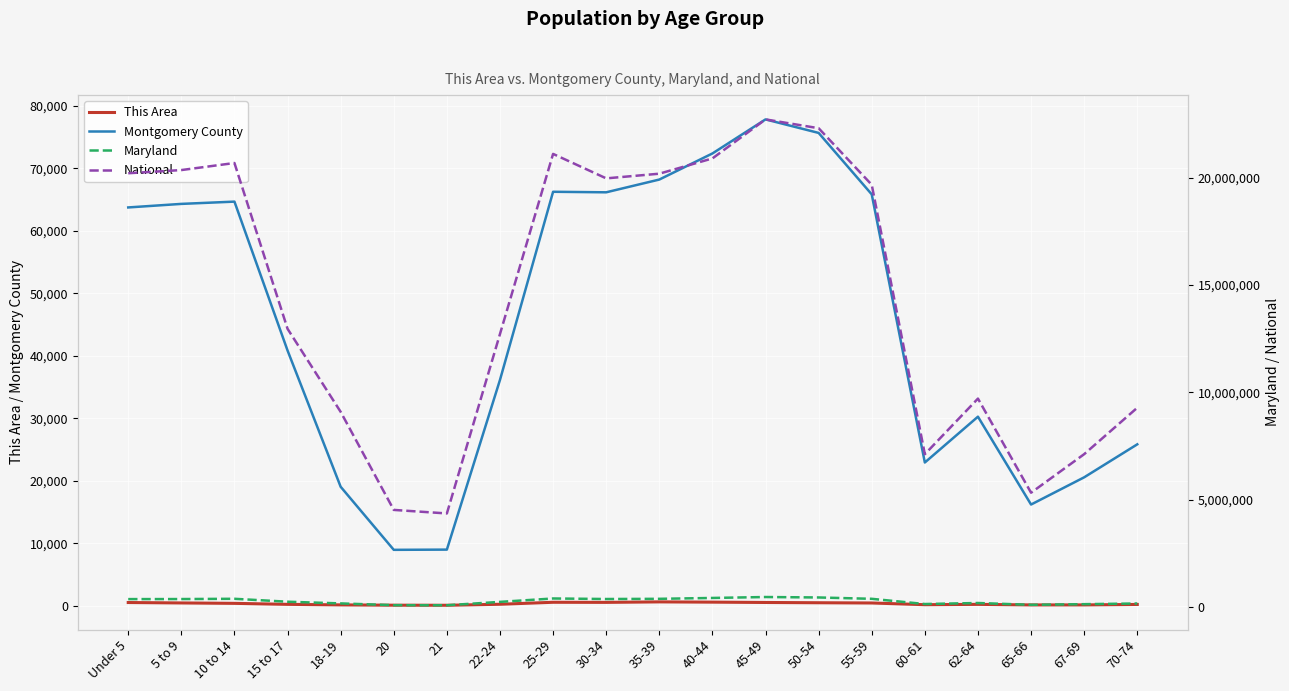

How many interior local peaks does the Maryland series have?

4